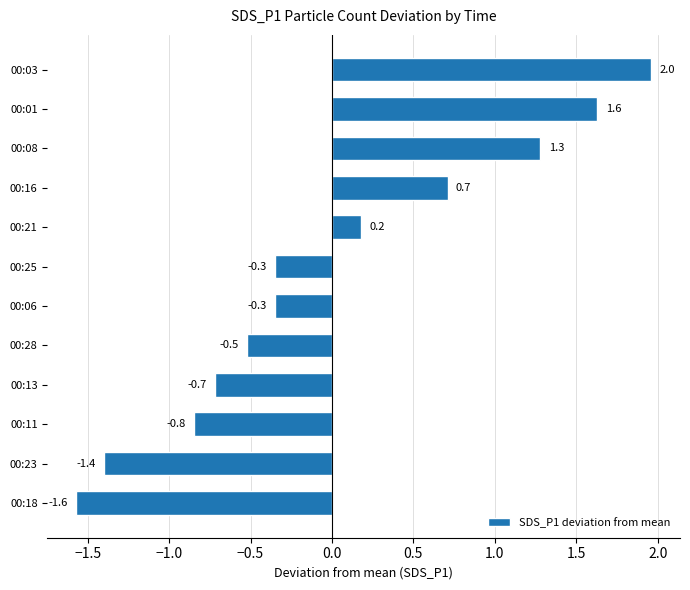

Does the chart contain stacked bars?

No